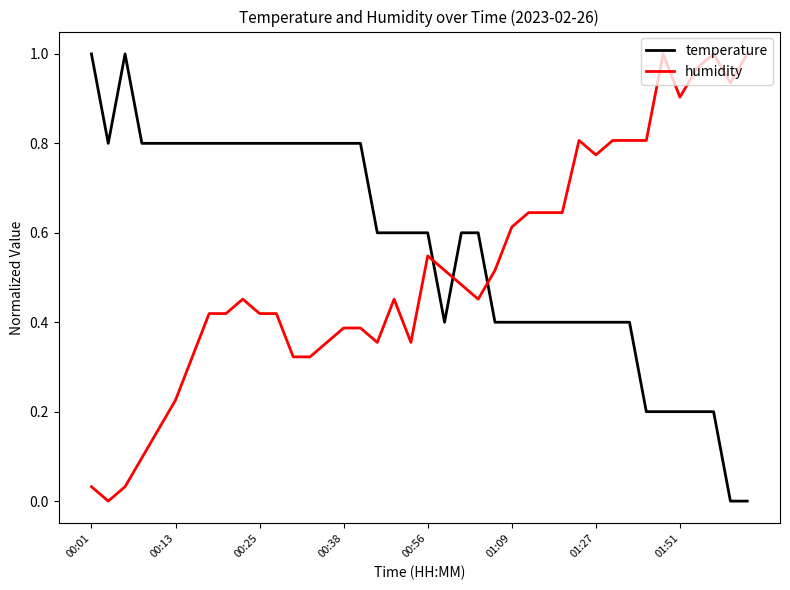

Rank the series by their average value, from lowest to highest.

humidity, temperature